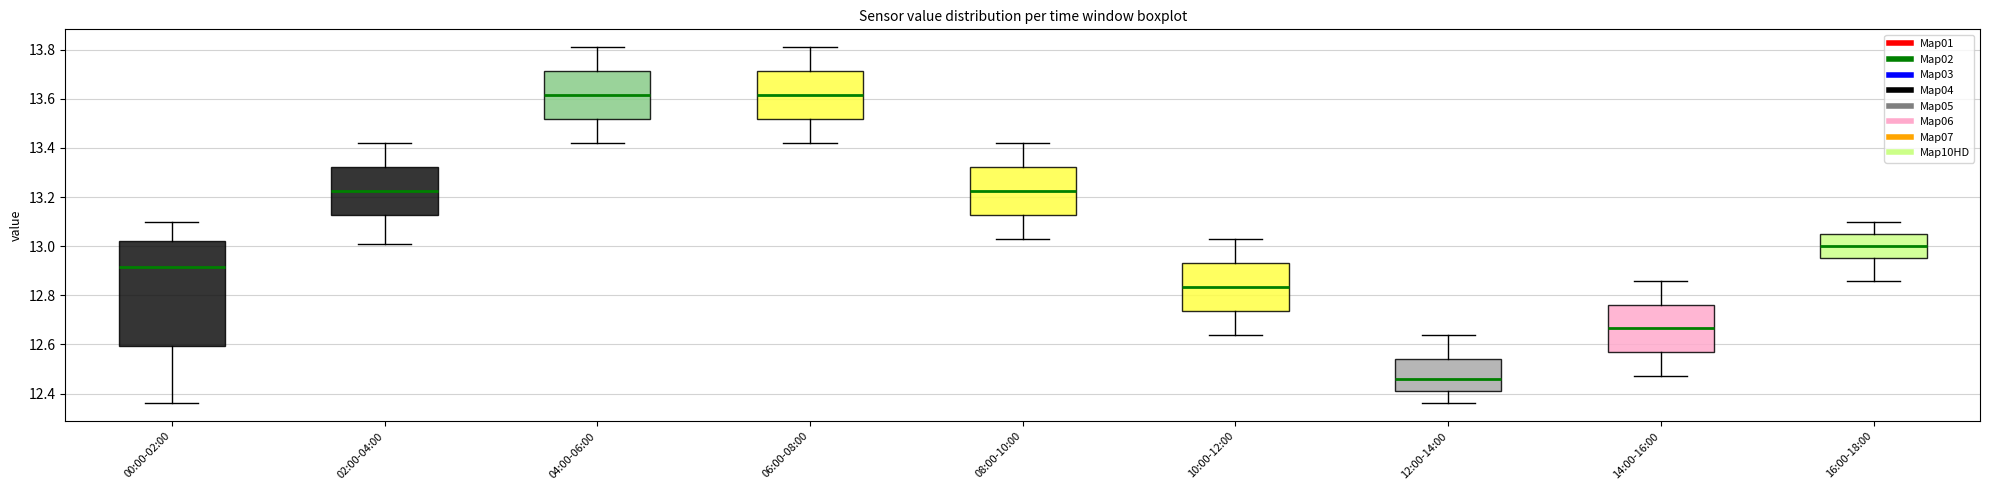

Where does the upper whisker of the box for 14:00-16:00 end on the y-axis? The values are not printed on the chart, so give them approximately, as read against the axis.

12.86